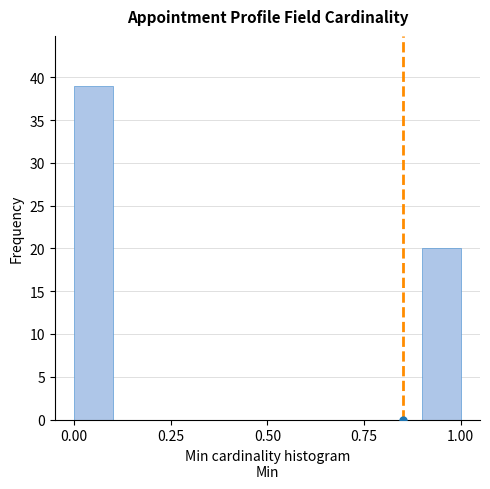

Read against the x-axis, roughly where is the centre of the tallest bar?

0.05